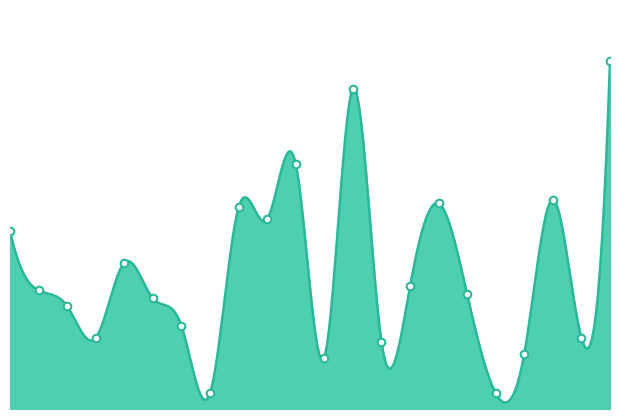

Between 17 and 9, which is larger?

9